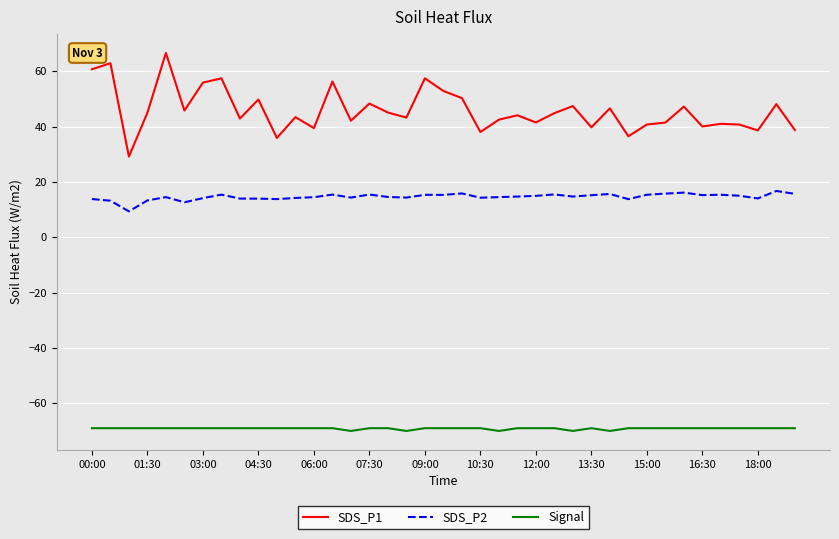

Which series has the largest total across all categories?

SDS_P1